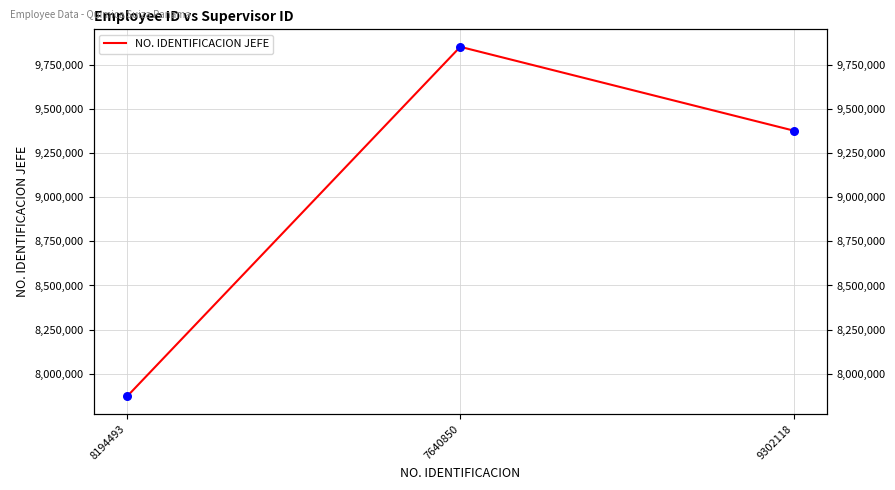

Approximately how many times larger is the value at 7640850 compared to 9302118?

1.1